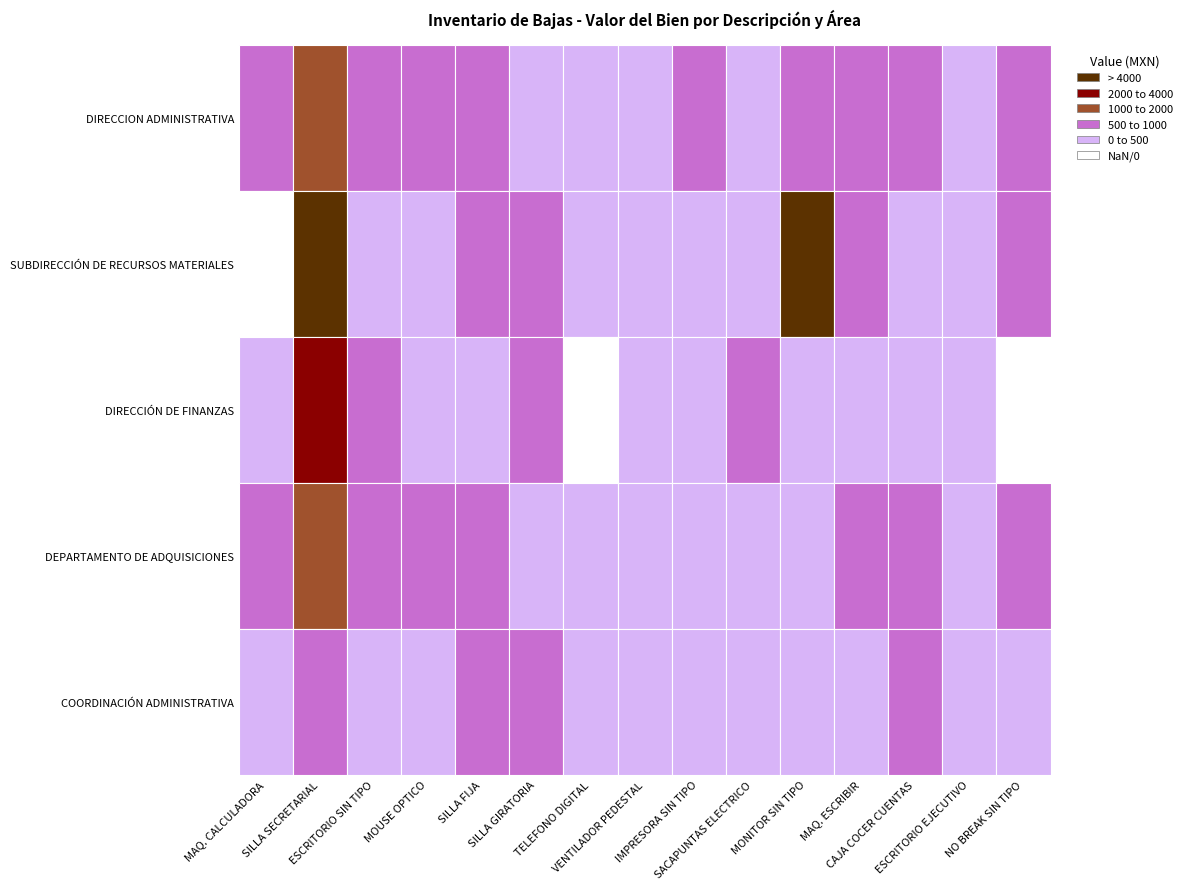

At MAQ. CALCULADORA, list the series in order from smallest to largest.

SUBDIRECCIÓN DE RECURSOS MATERIALES, COORDINACIÓN ADMINISTRATIVA, DIRECCIÓN DE FINANZAS, DIRECCION ADMINISTRATIVA, DEPARTAMENTO DE ADQUISICIONES